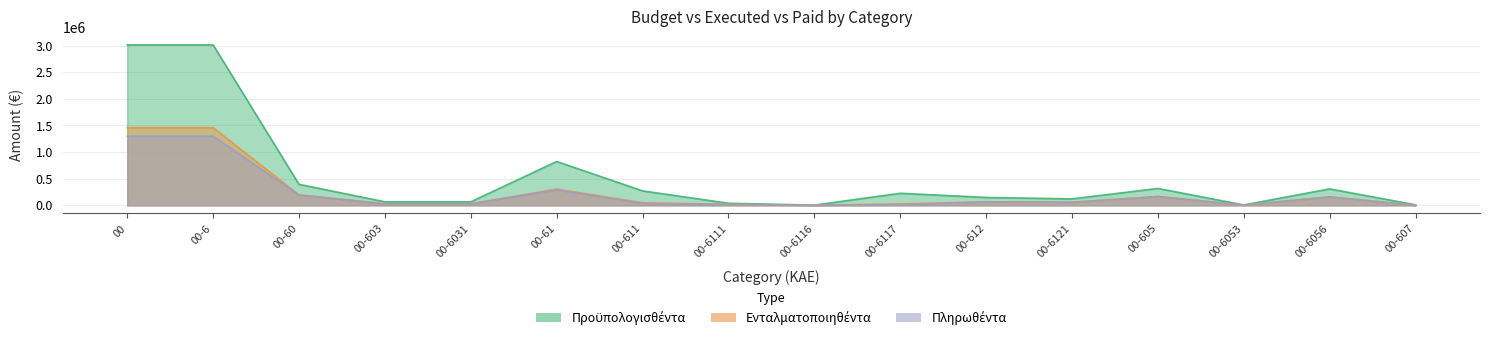

List the series in order of their peak value, lowest first.

Πληρωθέντα, Ενταλματοποιηθέντα, Προϋπολογισθέντα